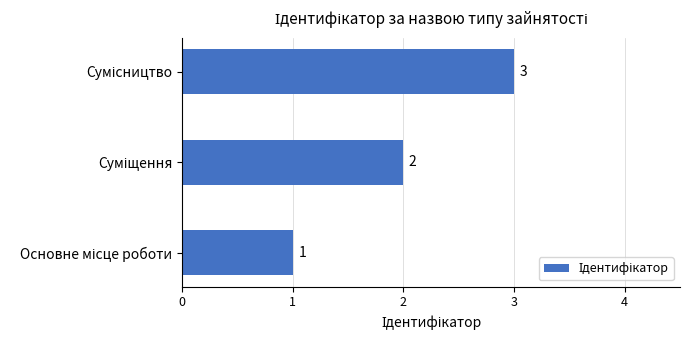

What is the sum of all values?

6